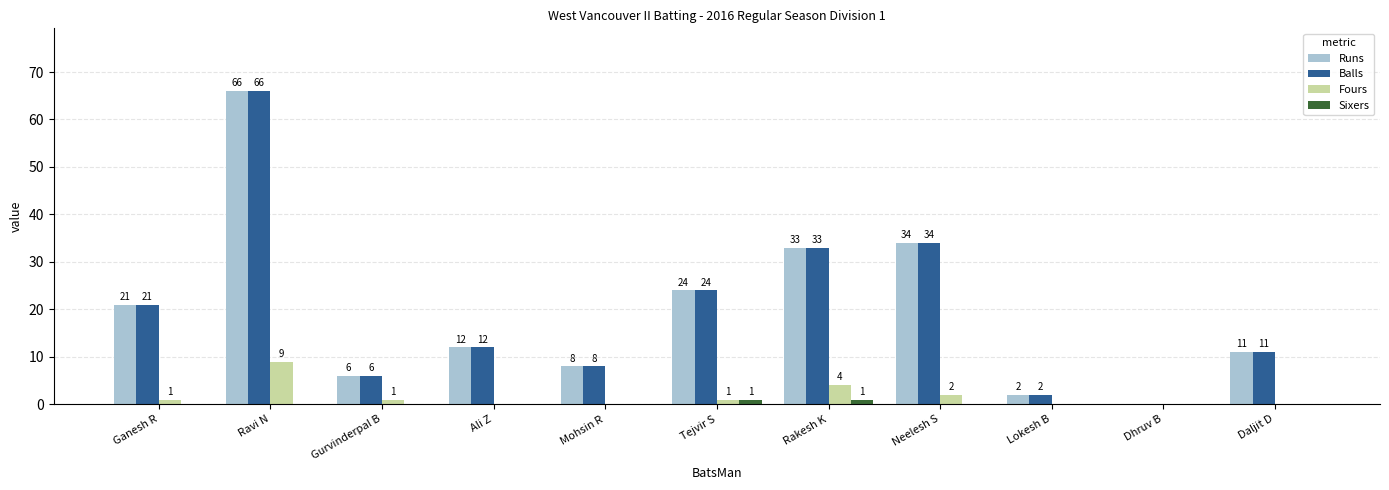

Reading left to right, list all the values displayed in this chart.

Runs: Ganesh R=21	Ravi N=66	Gurvinderpal B=6	Ali Z=12	Mohsin R=8	Tejvir S=24	Rakesh K=33	Neelesh S=34	Lokesh B=2	Dhruv B=0	Daljit D=11
Balls: Ganesh R=21	Ravi N=66	Gurvinderpal B=6	Ali Z=12	Mohsin R=8	Tejvir S=24	Rakesh K=33	Neelesh S=34	Lokesh B=2	Dhruv B=0	Daljit D=11
Fours: Ganesh R=1	Ravi N=9	Gurvinderpal B=1	Ali Z=0	Mohsin R=0	Tejvir S=1	Rakesh K=4	Neelesh S=2	Lokesh B=0	Dhruv B=0	Daljit D=0
Sixers: Ganesh R=0	Ravi N=0	Gurvinderpal B=0	Ali Z=0	Mohsin R=0	Tejvir S=1	Rakesh K=1	Neelesh S=0	Lokesh B=0	Dhruv B=0	Daljit D=0